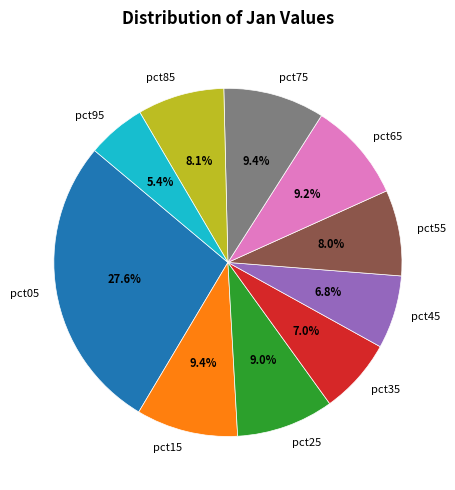

What percentage is the pct65 slice, to the nearest percent?

9%